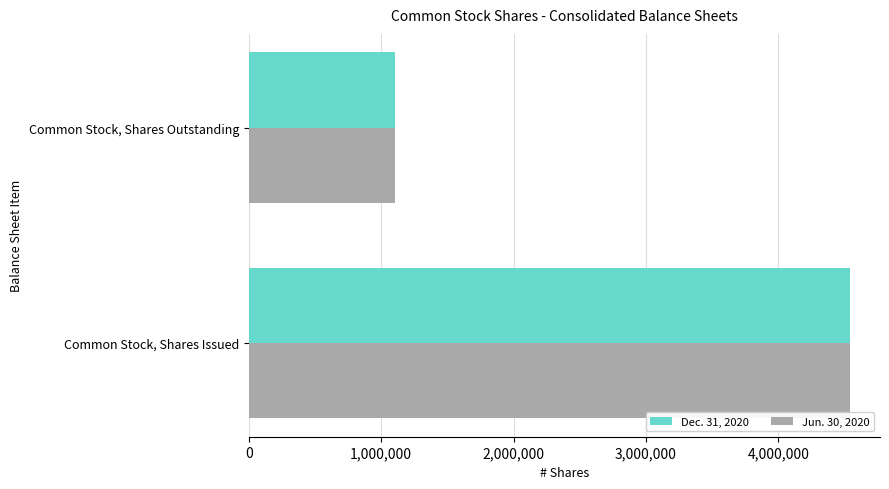

What is the sum of the Jun. 30, 2020 values at Common Stock, Shares Outstanding and Common Stock, Shares Issued?

5648843